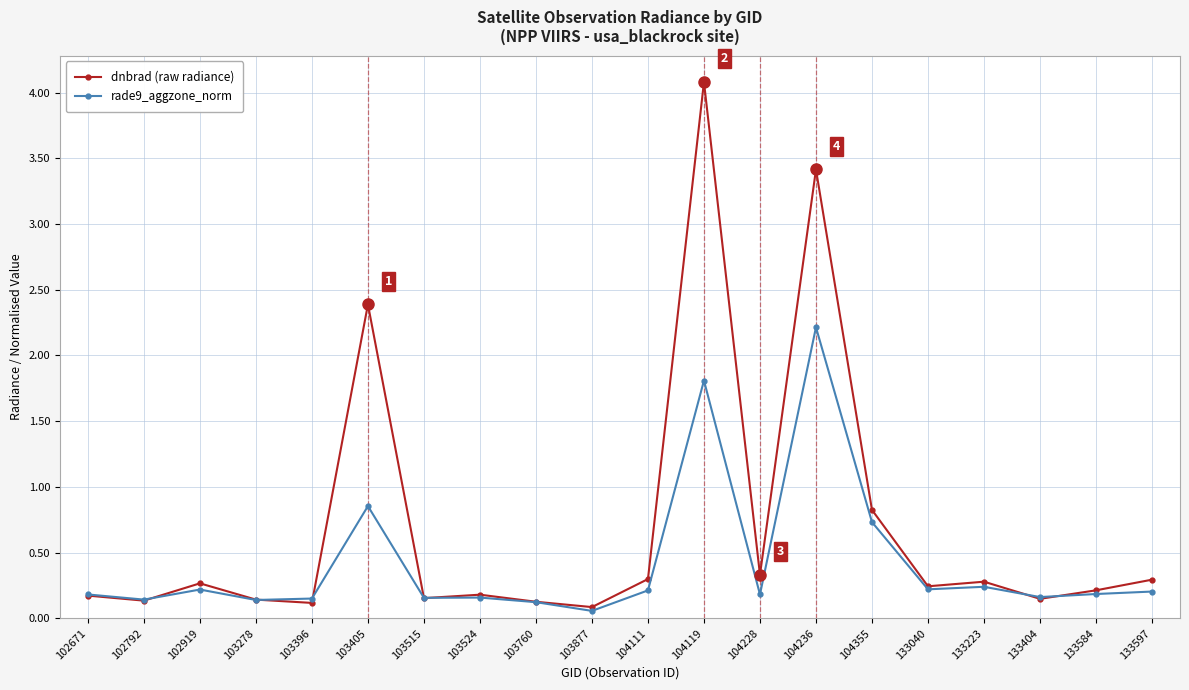

At which category does the chart reach its minimum across all series?

103877